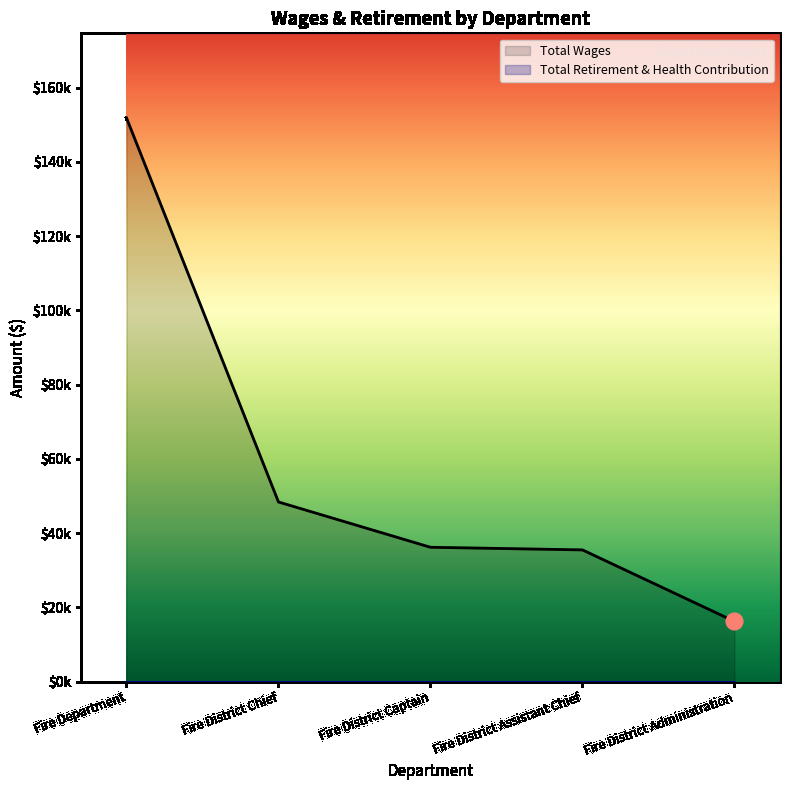

The value at Fire District Captain is 14810. True or false?

False